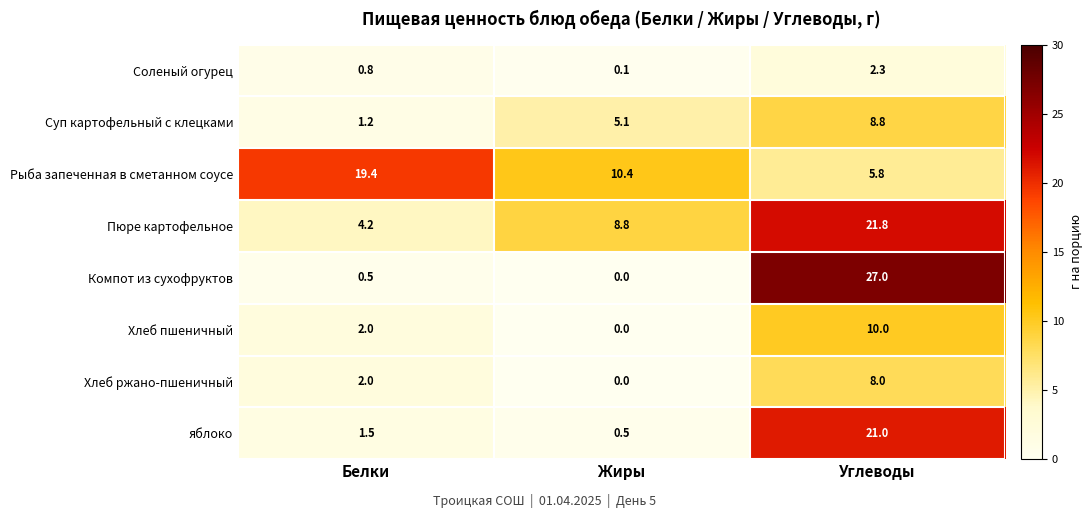

Is it true that Хлеб пшеничный equals 2.7 at Белки?

False